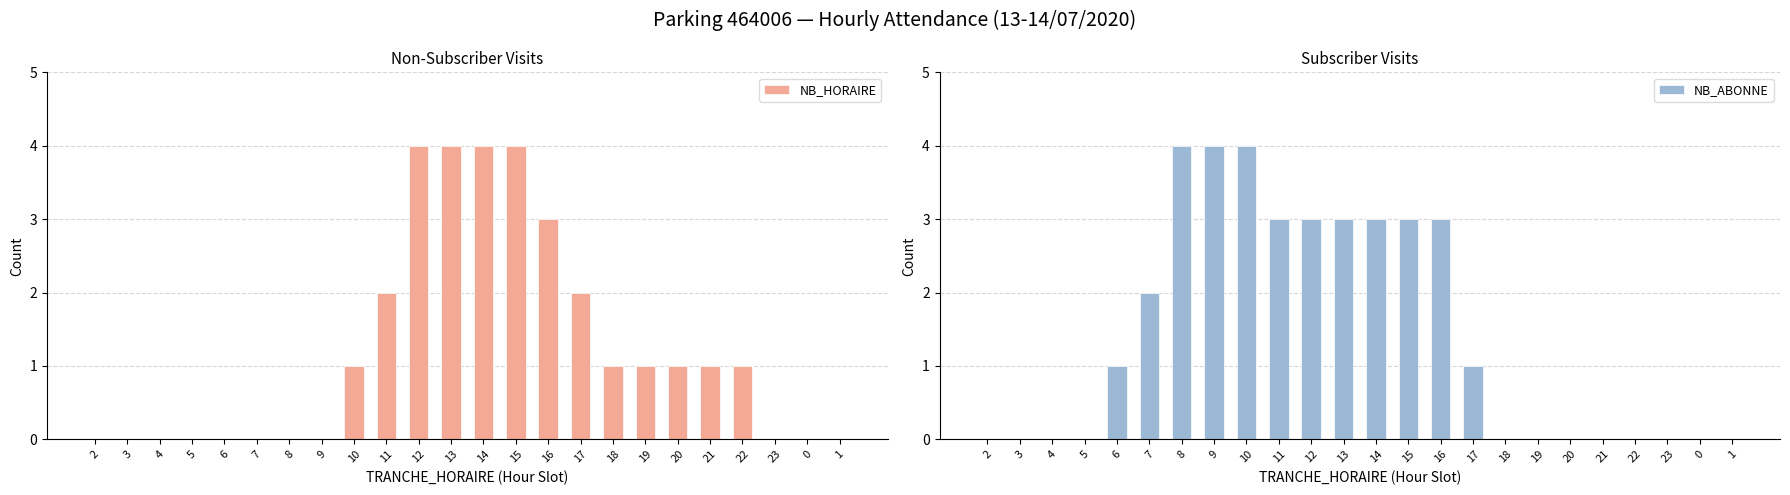

What is the sum of the NB_ABONNE values at 6 and 22?

1